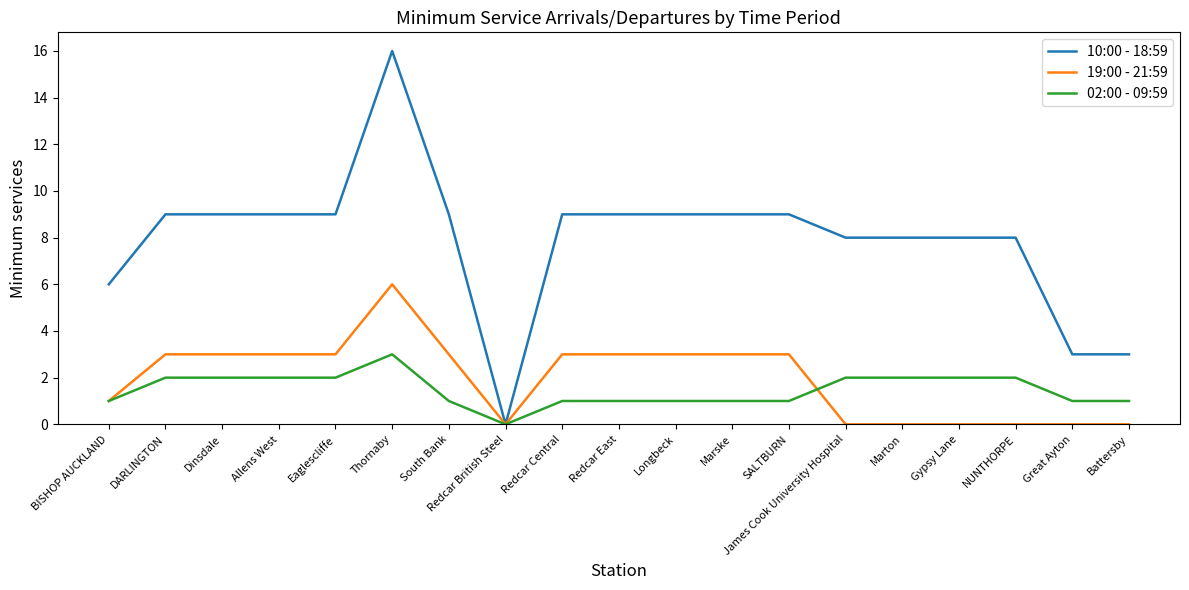

What is the sum of all 10:00 - 18:59 values?

150